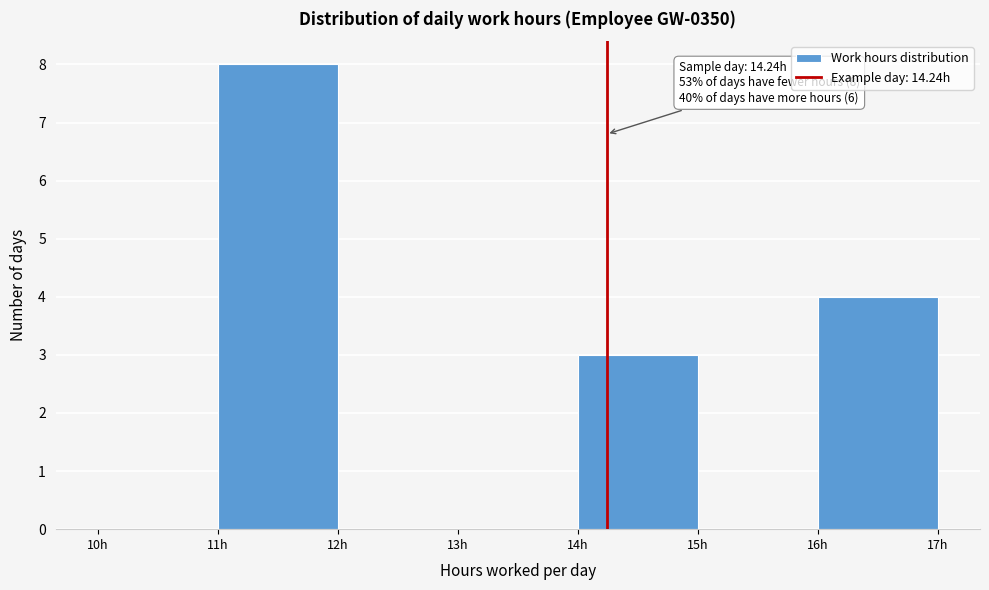

Which range on the x-axis has the tallest bar?

11 to 12